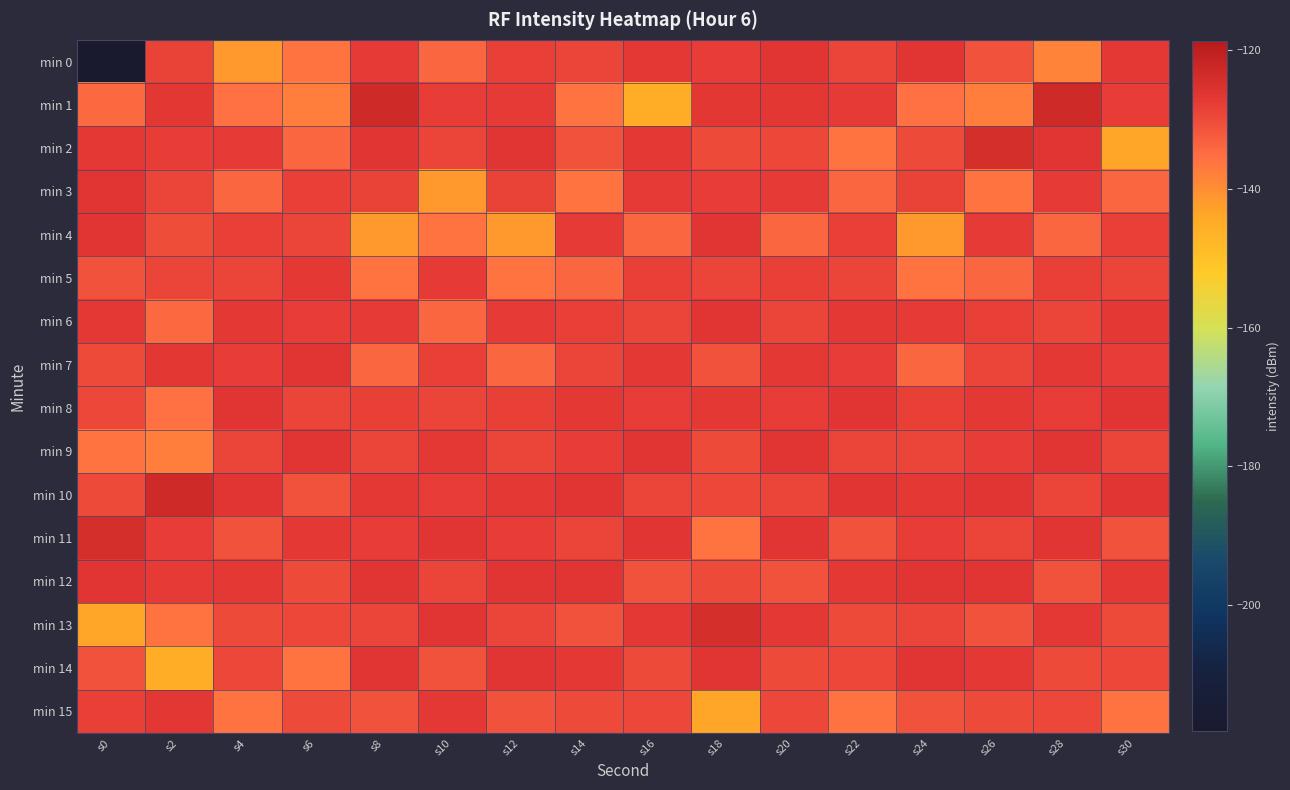

Reading left to right, extract all data points from this chart.

min 0: s0=-218.2	s2=-128.6	s4=-141.4	s6=-135.9	s8=-127.5	s10=-133.9	s12=-128.4	s14=-129.0	s16=-127.2	s18=-127.8	s20=-126.5	s22=-129.1	s24=-126.5	s26=-130.8	s28=-138.4	s30=-127.0
min 1: s0=-134.6	s2=-126.8	s4=-135.5	s6=-137.7	s8=-123.4	s10=-127.8	s12=-127.4	s14=-135.9	s16=-144.9	s18=-126.6	s20=-126.6	s22=-127.4	s24=-135.5	s26=-137.7	s28=-123.4	s30=-127.8
min 2: s0=-127.2	s2=-127.8	s4=-127.5	s6=-133.9	s8=-126.5	s10=-129.1	s12=-126.5	s14=-130.8	s16=-127.0	s18=-129.7	s20=-129.5	s22=-136.0	s24=-129.9	s26=-124.5	s28=-126.5	s30=-143.6
min 3: s0=-126.5	s2=-129.1	s4=-133.9	s6=-128.4	s8=-128.6	s10=-141.4	s12=-128.6	s14=-135.9	s16=-127.5	s18=-127.8	s20=-127.5	s22=-133.9	s24=-128.6	s26=-135.9	s28=-127.5	s30=-133.9
min 4: s0=-126.5	s2=-130.2	s4=-128.4	s6=-129.0	s8=-141.4	s10=-135.9	s12=-141.4	s14=-127.5	s16=-133.9	s18=-126.5	s20=-133.9	s22=-128.4	s24=-141.4	s26=-127.5	s28=-133.9	s30=-128.4
min 5: s0=-130.8	s2=-129.0	s4=-129.0	s6=-127.2	s8=-135.9	s10=-127.5	s12=-135.9	s14=-133.9	s16=-128.4	s18=-129.1	s20=-128.4	s22=-129.0	s24=-135.9	s26=-133.9	s28=-128.4	s30=-129.0
min 6: s0=-127.0	s2=-134.6	s4=-127.2	s6=-127.8	s8=-127.5	s10=-133.9	s12=-127.5	s14=-128.4	s16=-129.0	s18=-126.5	s20=-129.0	s22=-127.2	s24=-127.5	s26=-128.4	s28=-129.0	s30=-127.2
min 7: s0=-129.7	s2=-126.8	s4=-127.8	s6=-126.5	s8=-133.9	s10=-128.4	s12=-133.9	s14=-129.0	s16=-127.2	s18=-130.8	s20=-127.2	s22=-127.8	s24=-133.9	s26=-129.0	s28=-127.2	s30=-127.8
min 8: s0=-129.5	s2=-135.5	s4=-126.5	s6=-129.1	s8=-128.4	s10=-129.0	s12=-128.4	s14=-127.2	s16=-127.8	s18=-127.0	s20=-127.8	s22=-126.5	s24=-128.4	s26=-127.2	s28=-127.8	s30=-126.5
min 9: s0=-136.0	s2=-137.7	s4=-129.1	s6=-126.5	s8=-129.0	s10=-127.2	s12=-129.0	s14=-127.8	s16=-126.5	s18=-129.7	s20=-126.5	s22=-129.1	s24=-129.0	s26=-127.8	s28=-126.5	s30=-129.1
min 10: s0=-129.9	s2=-123.4	s4=-126.5	s6=-130.8	s8=-127.2	s10=-127.8	s12=-127.2	s14=-126.5	s16=-129.1	s18=-129.5	s20=-129.1	s22=-126.5	s24=-127.2	s26=-126.5	s28=-129.1	s30=-126.5
min 11: s0=-124.5	s2=-127.8	s4=-130.8	s6=-127.0	s8=-127.8	s10=-126.5	s12=-127.8	s14=-129.1	s16=-126.5	s18=-136.0	s20=-126.5	s22=-130.8	s24=-127.8	s26=-129.1	s28=-126.5	s30=-130.8
min 12: s0=-126.5	s2=-127.4	s4=-127.0	s6=-129.7	s8=-126.5	s10=-129.1	s12=-126.5	s14=-126.5	s16=-130.8	s18=-129.9	s20=-130.8	s22=-127.0	s24=-126.5	s26=-126.5	s28=-130.8	s30=-127.0
min 13: s0=-143.6	s2=-135.9	s4=-129.7	s6=-129.5	s8=-129.1	s10=-126.5	s12=-129.1	s14=-130.8	s16=-127.0	s18=-124.5	s20=-127.0	s22=-129.7	s24=-129.1	s26=-130.8	s28=-127.0	s30=-129.7
min 14: s0=-131.2	s2=-144.9	s4=-129.5	s6=-136.0	s8=-126.5	s10=-130.8	s12=-126.5	s14=-127.0	s16=-129.7	s18=-126.5	s20=-129.7	s22=-129.5	s24=-126.5	s26=-127.0	s28=-129.7	s30=-129.5
min 15: s0=-128.4	s2=-126.6	s4=-136.0	s6=-129.9	s8=-130.8	s10=-127.0	s12=-130.8	s14=-129.7	s16=-129.5	s18=-143.6	s20=-129.5	s22=-136.0	s24=-130.8	s26=-129.7	s28=-129.5	s30=-136.0